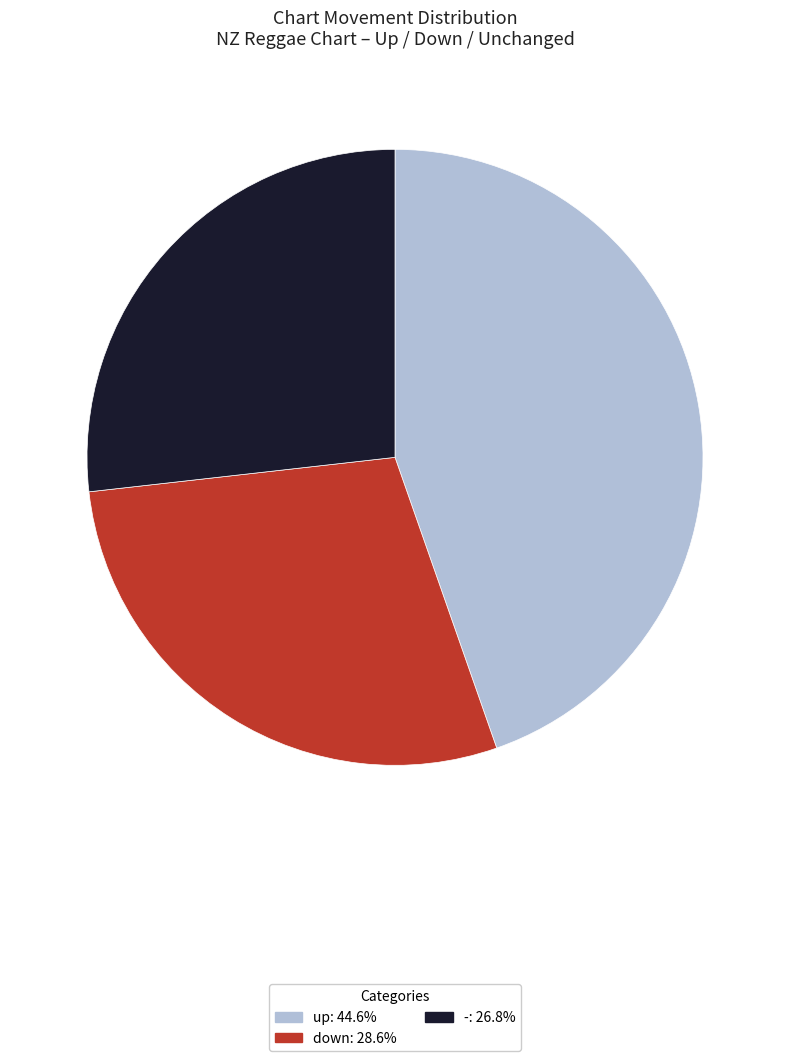

Approximately how many times larger is the value at down compared to -?

1.1